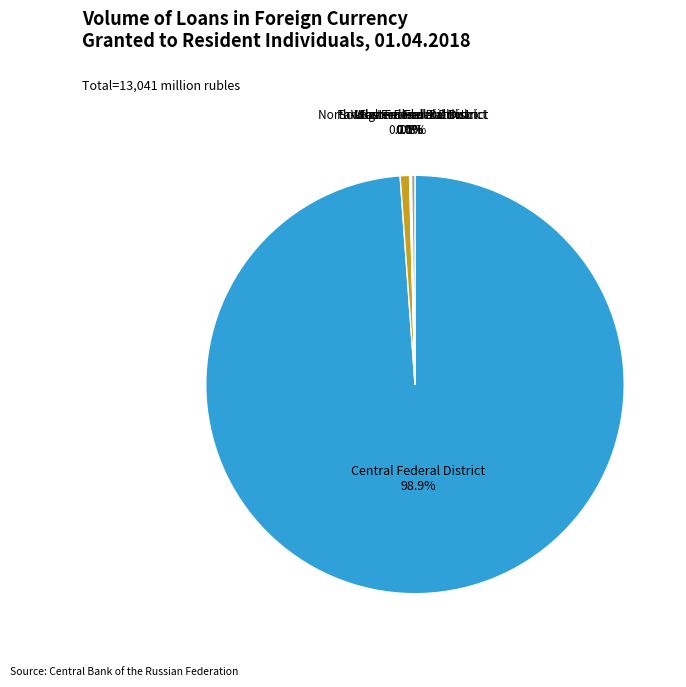

To the nearest percent, what is the difference between the largest and smallest slice percentages?

99%